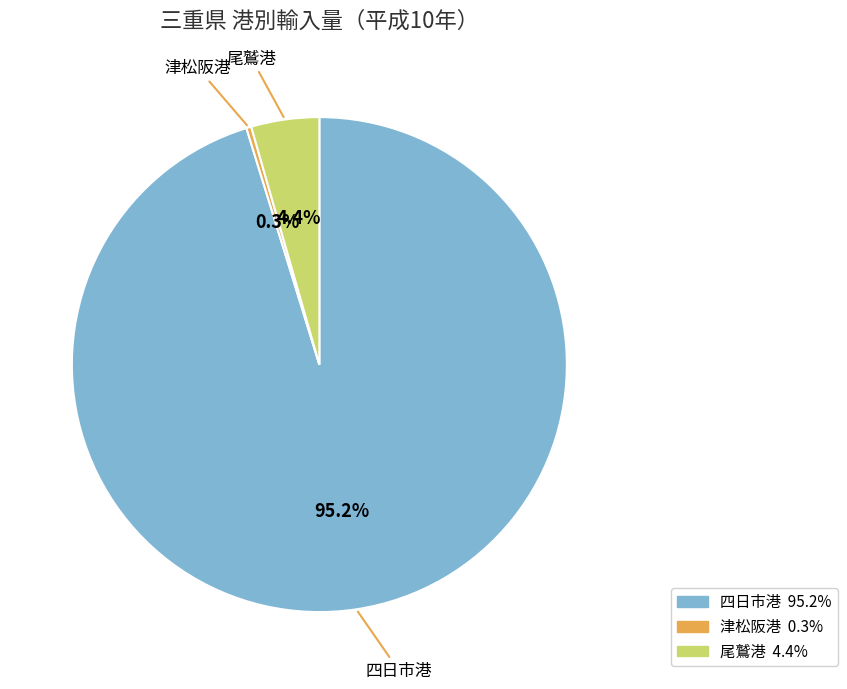

Is there a majority slice in this chart?

Yes